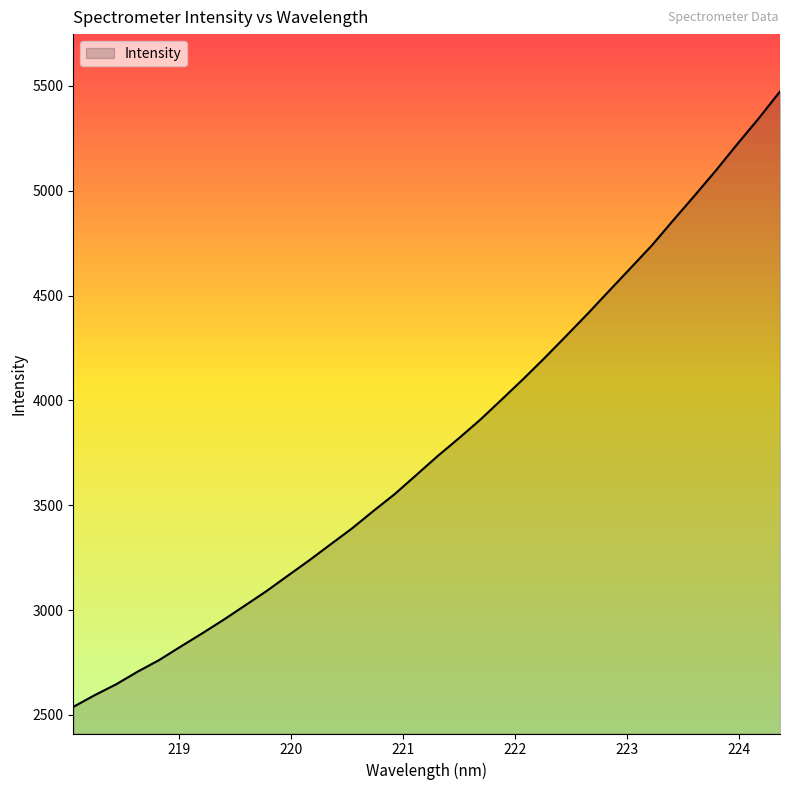

What is the difference between the second highest and second lowest values?

2750.4